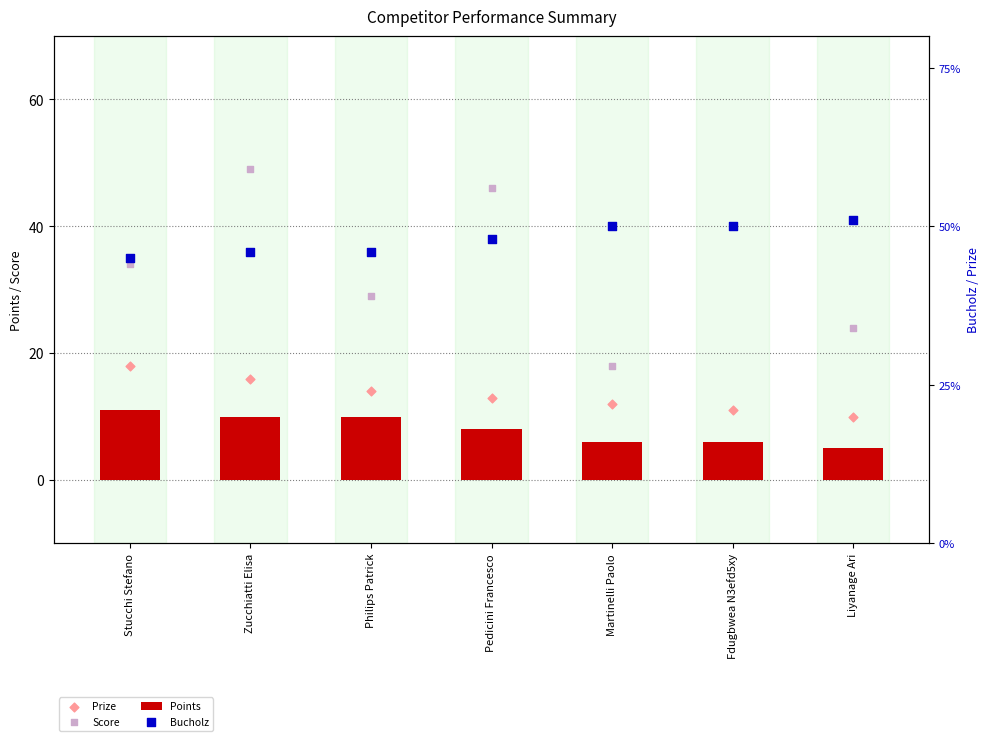

What is the maximum value for Points?

11